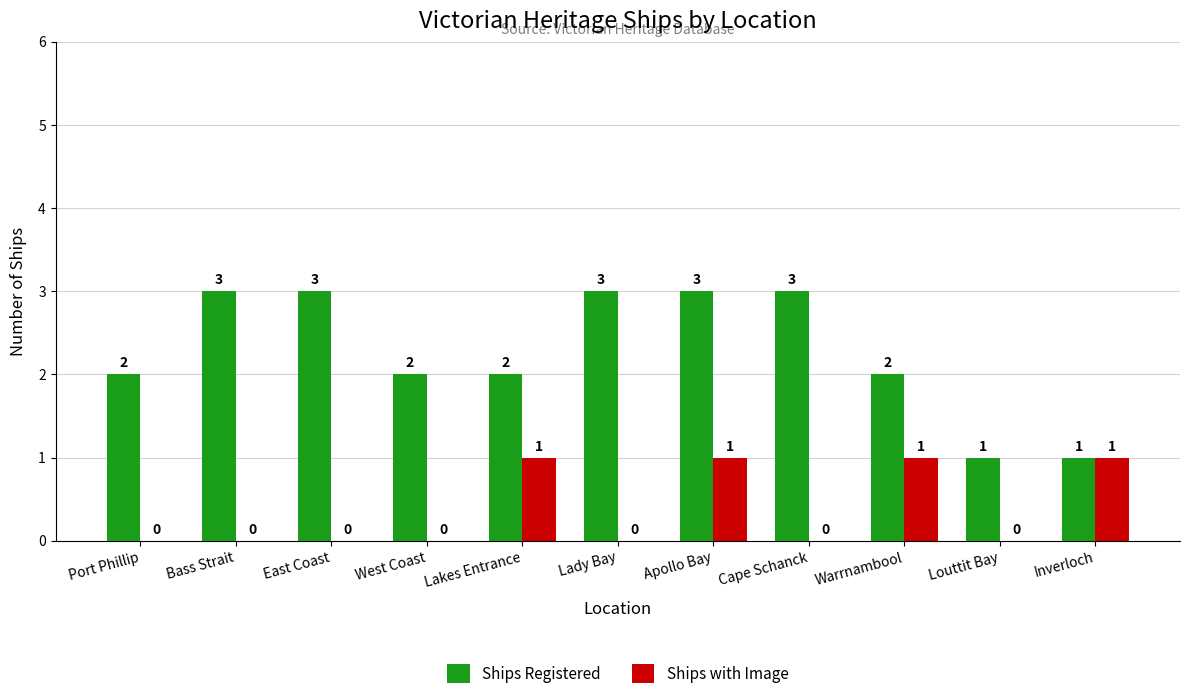

The value of Ships with Image at Louttit Bay is 1. True or false?

False